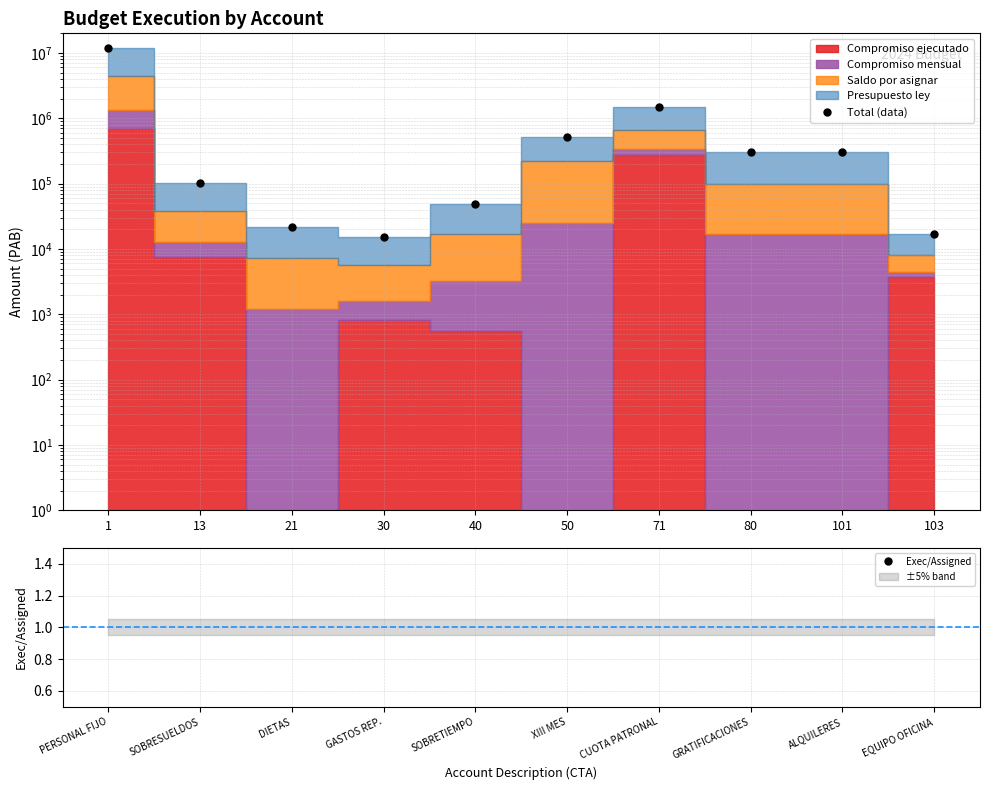

At which category does Exec/Assigned reach its first local peak?

SOBRESUELDOS